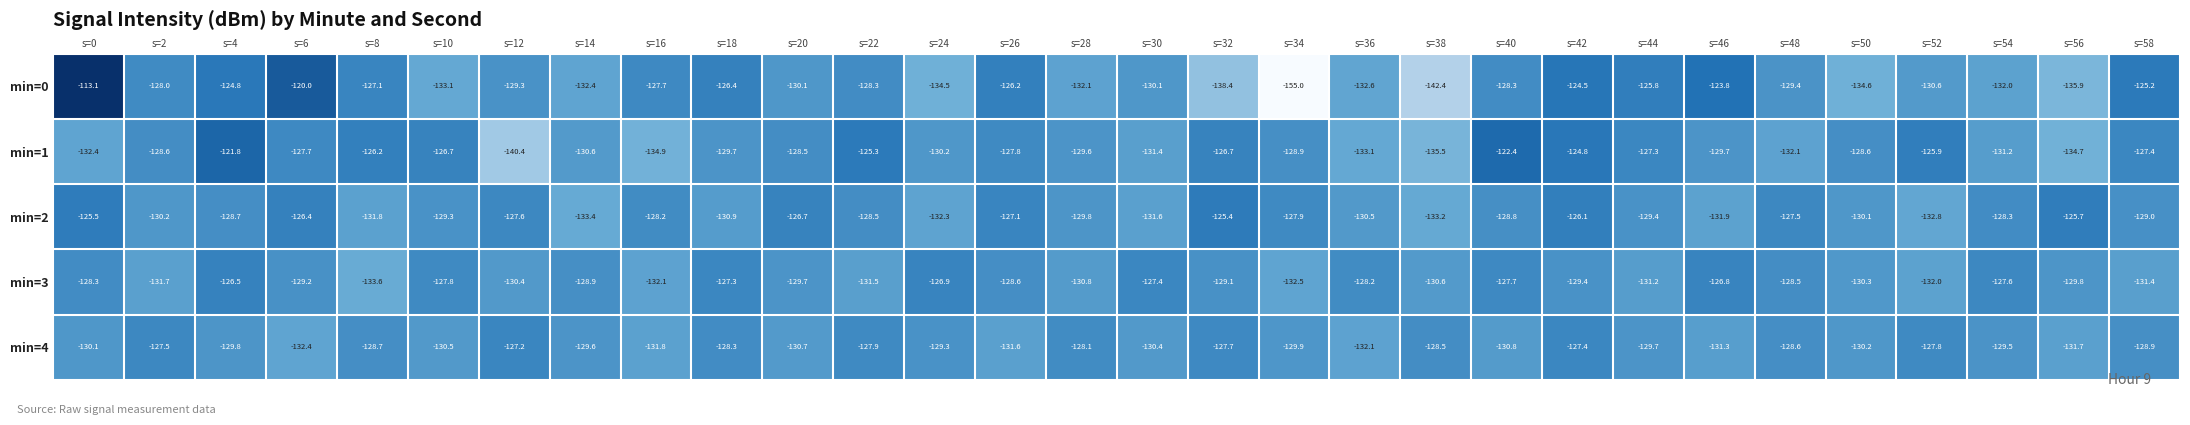

Which series changed the most between s=22 and s=40?

min=3